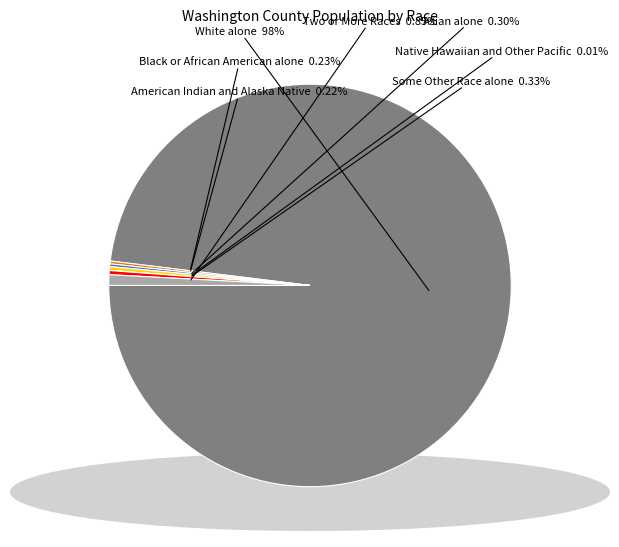

Do Two or More Races and Some Other Race alone together represent more than half of the pie?

No